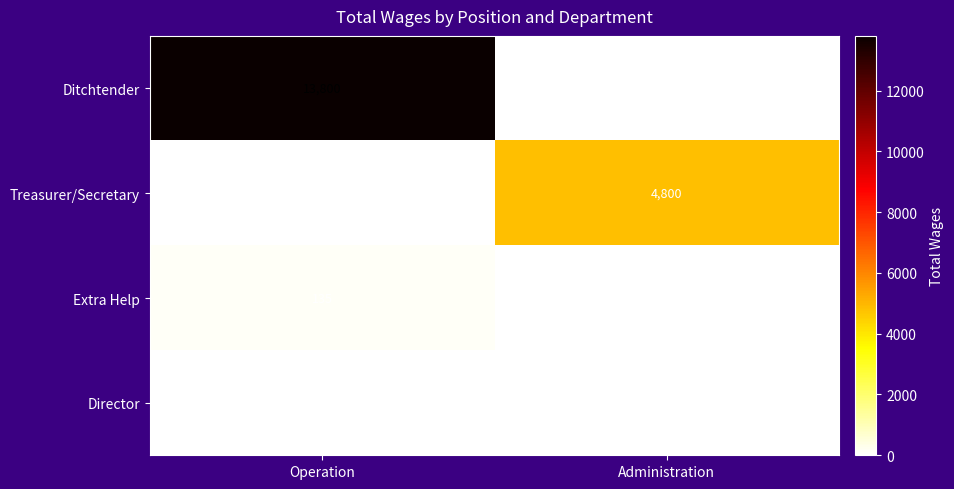

At which label is Extra Help closest to 67?

Administration